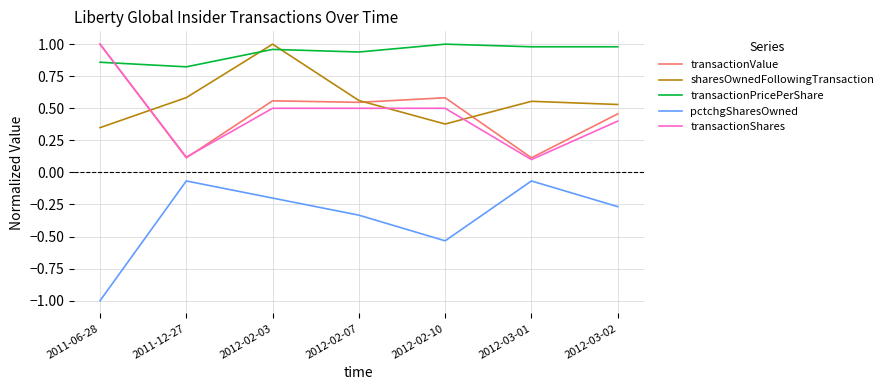

What position from the left is 2012-02-03?

3